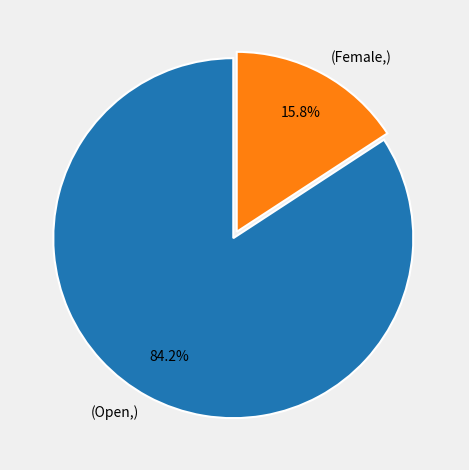

Count the number of slices in the pie.

2